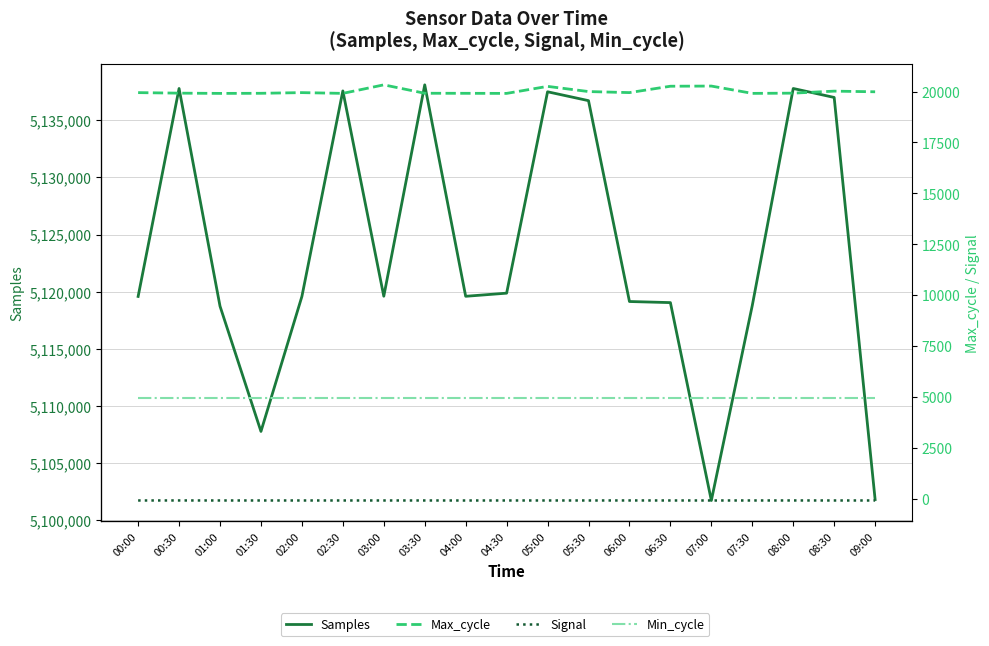

At how many categories does at least one series exceed 5001163?

19